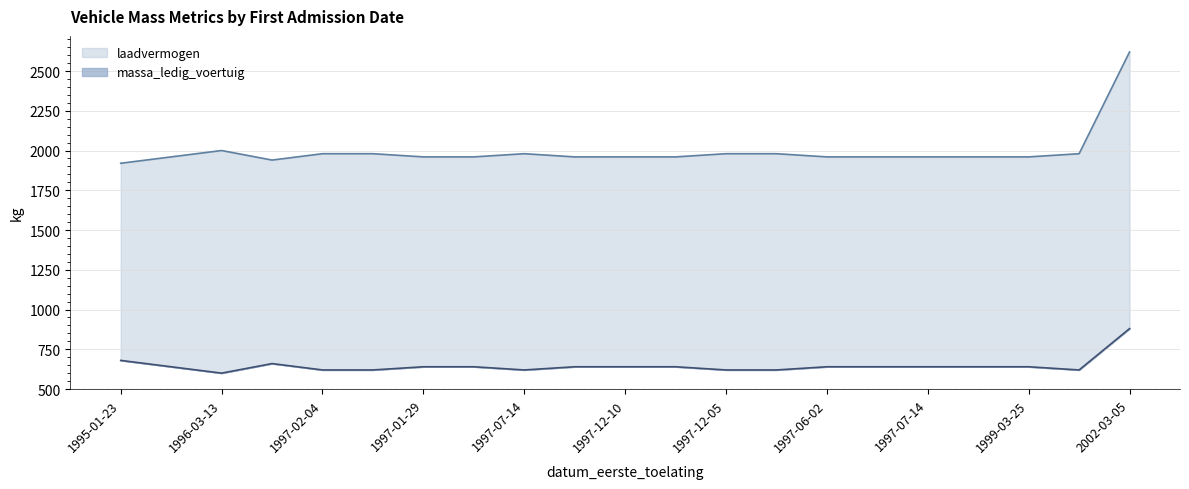

Is the value of laadvermogen at 19970714 greater than the value of massa_ledig_voertuig at 19980806?

Yes